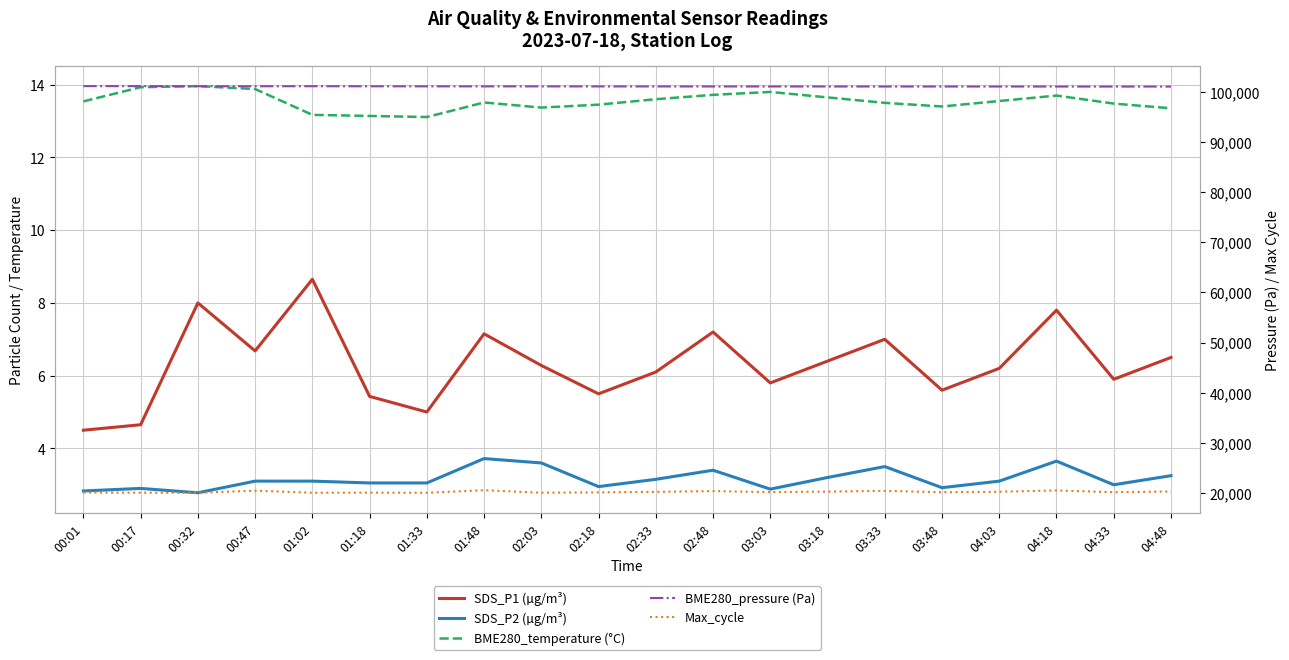

Is this an area chart (filled region under the line)?

No